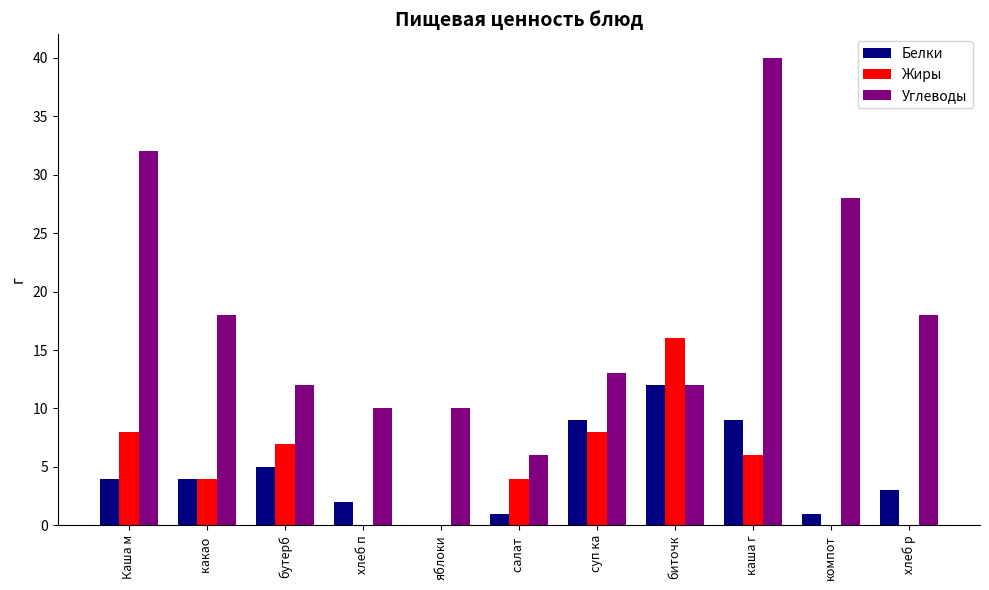

What is the sum of all Углеводы values?

199